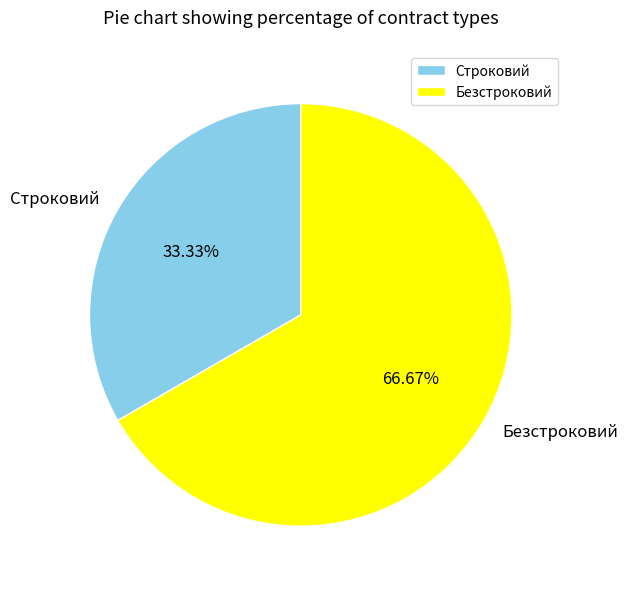

Rank the categories by value from lowest to highest.

Строковий, Безстроковий